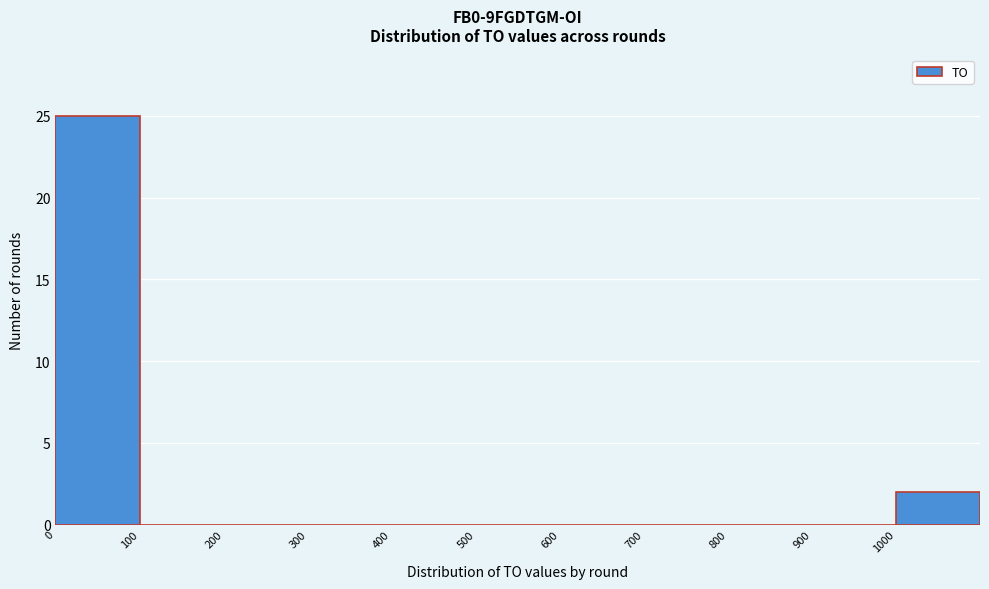

How tall is the bar that spans 0 to 100 on the x-axis? The values are not printed on the chart, so give them approximately, as read against the axis.

25